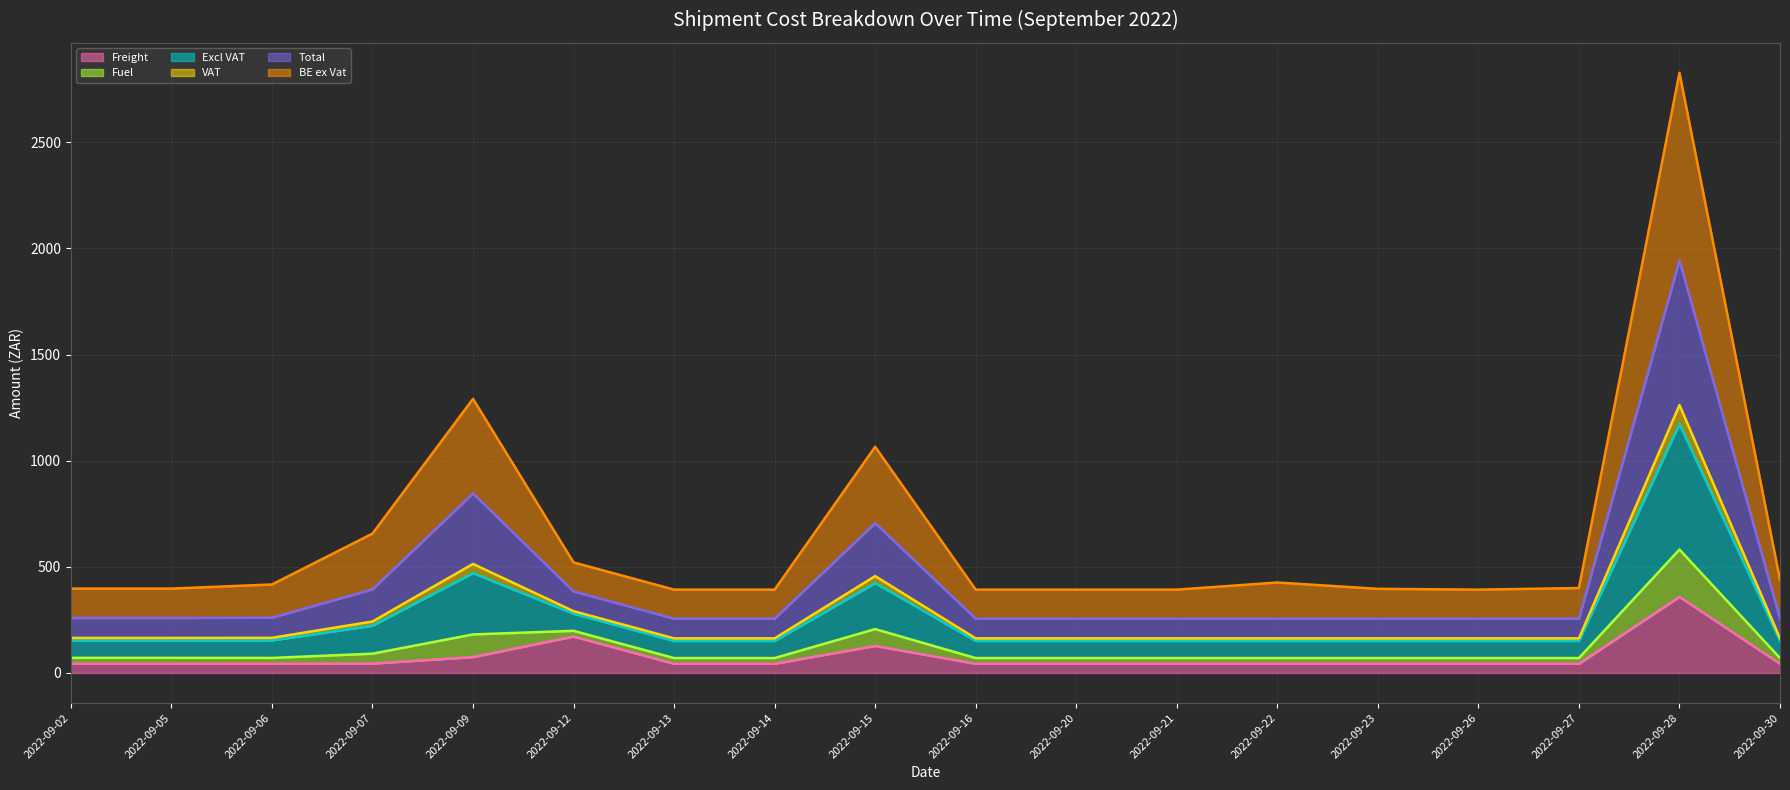

At which label is VAT (line) closest to 712?

2022-09-09